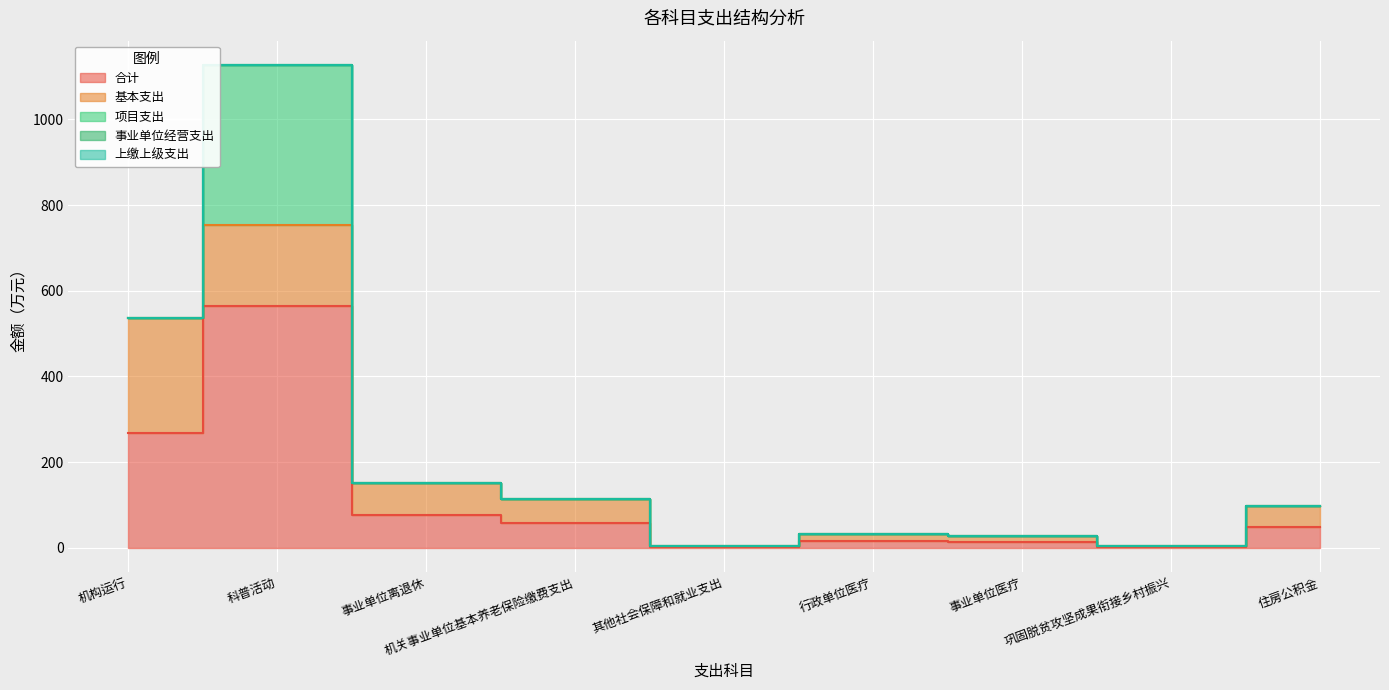

What are all the series names shown in the legend?

合计, 基本支出, 项目支出, 事业单位经营支出, 上缴上级支出